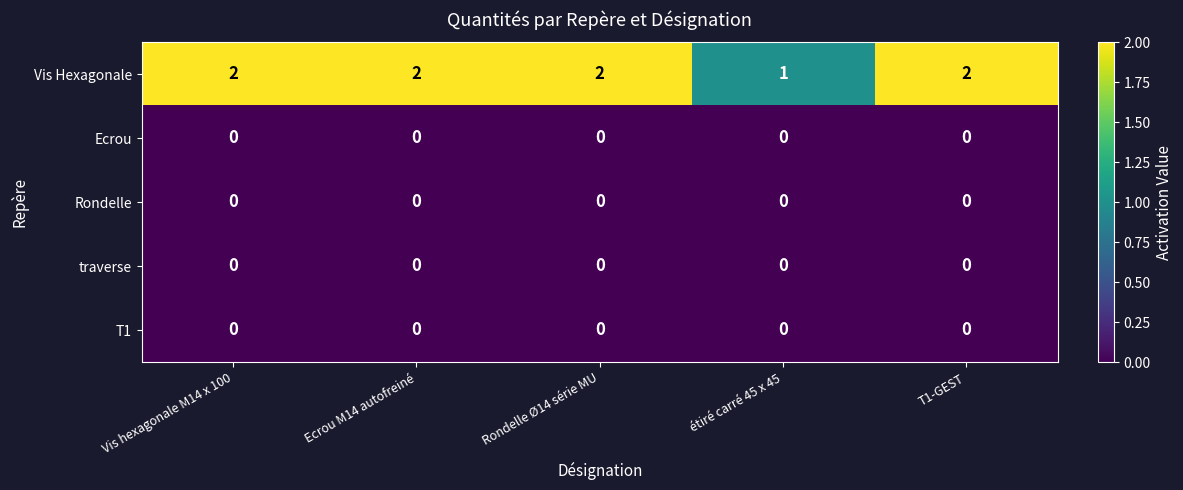

Which series has the largest total across all categories?

Vis Hexagonale